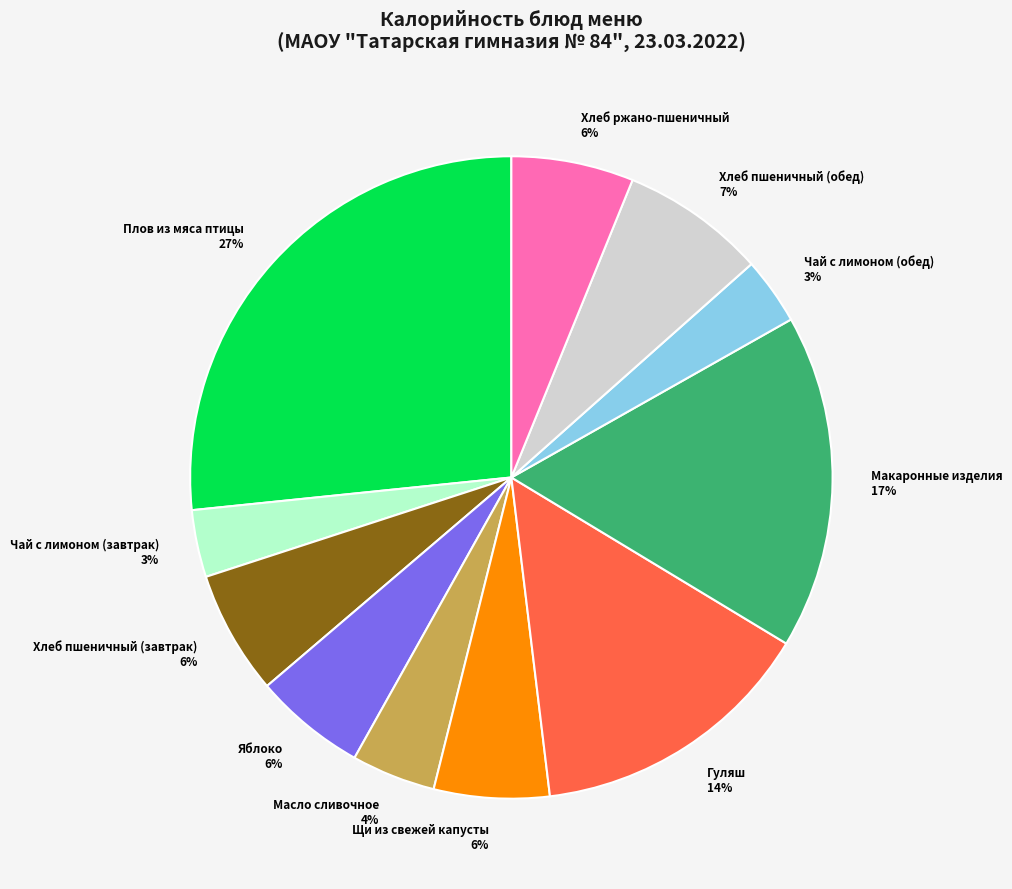

What is the largest slice in the pie chart?

Плов из мяса птицы